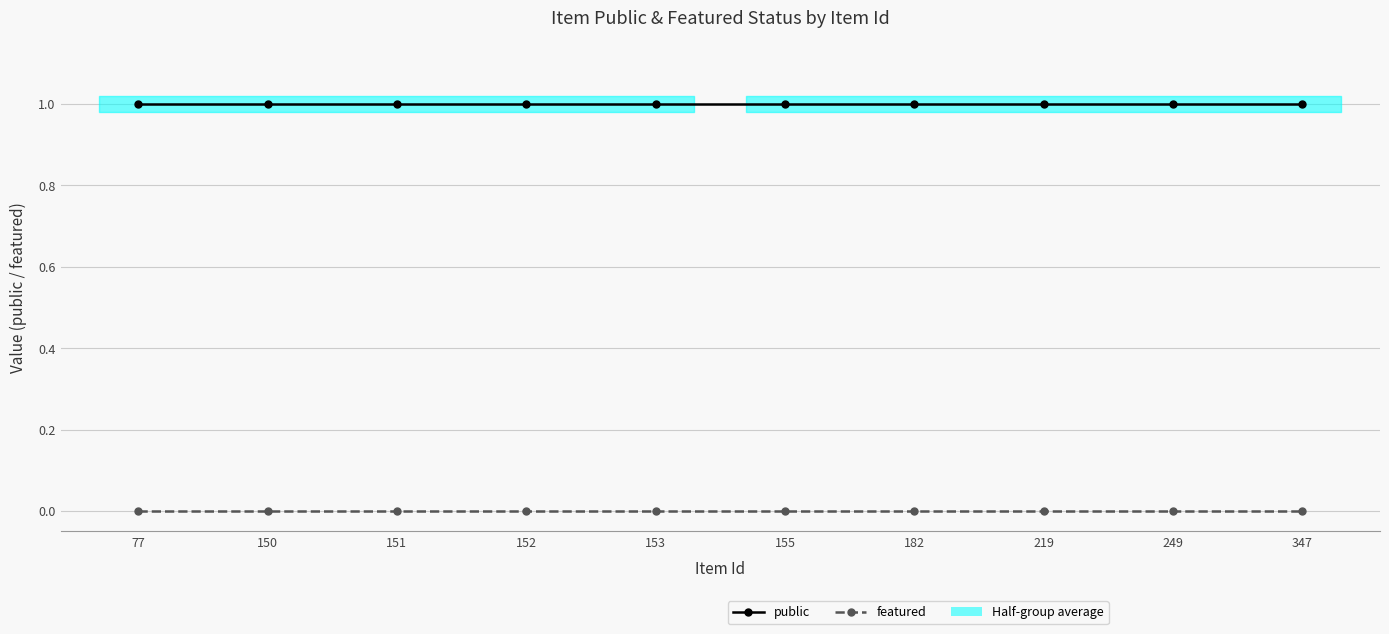

True or false: public and featured intersect in this chart.

False